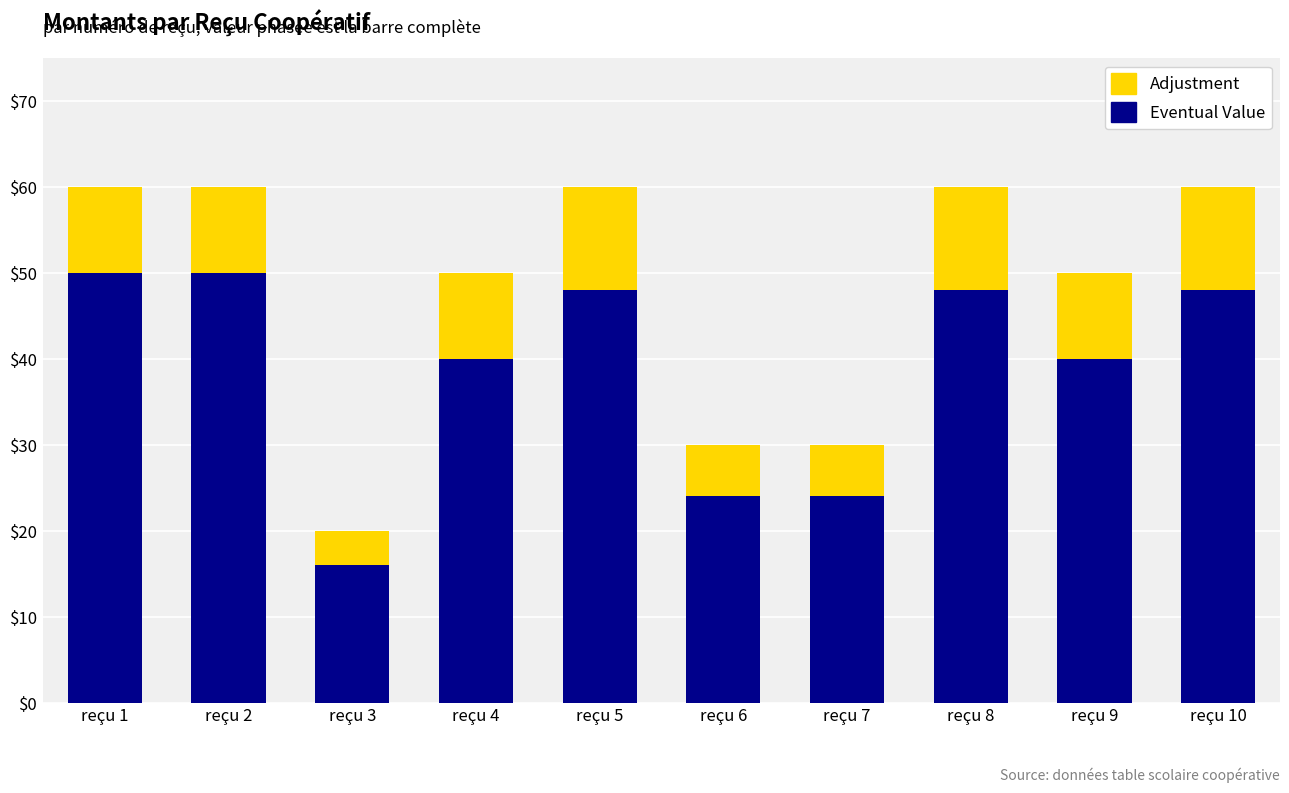

Count the number of data series in this chart.

2